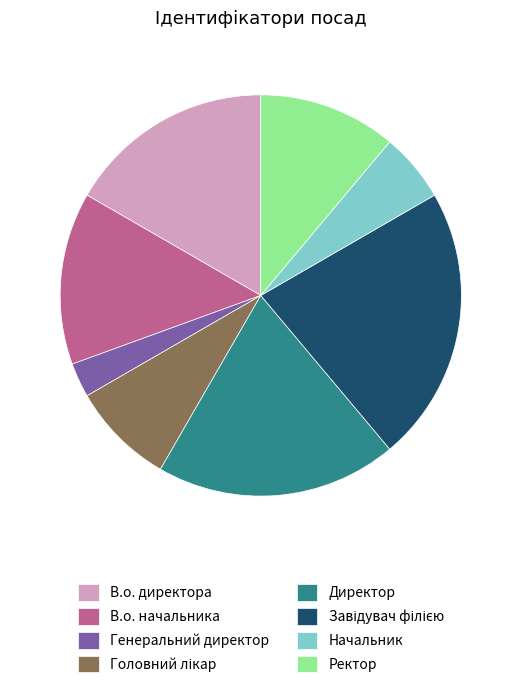

Which slice is the smallest?

Генеральний директор